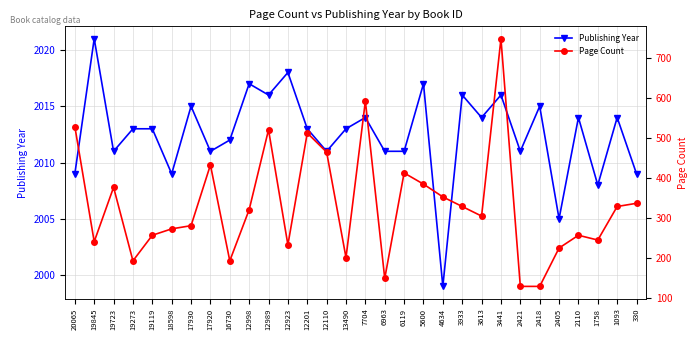

True or false: Page Count and Publishing Year cross at least once.

False